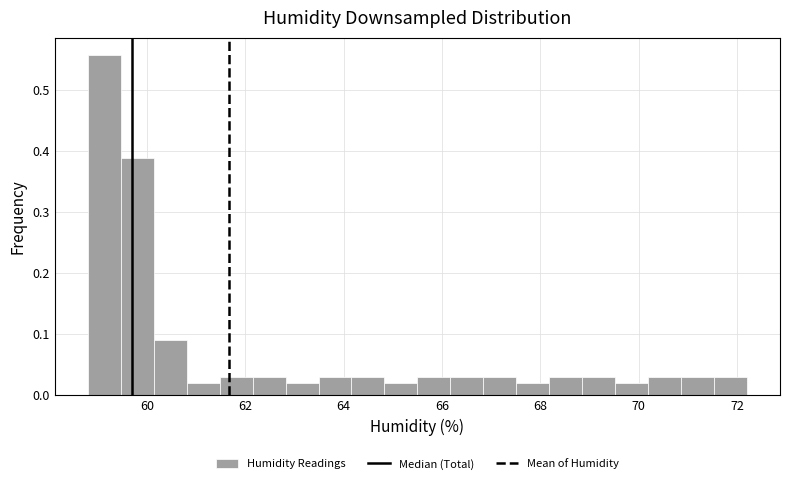

Read against the x-axis, roughly where is the centre of the tallest bar?

59.2